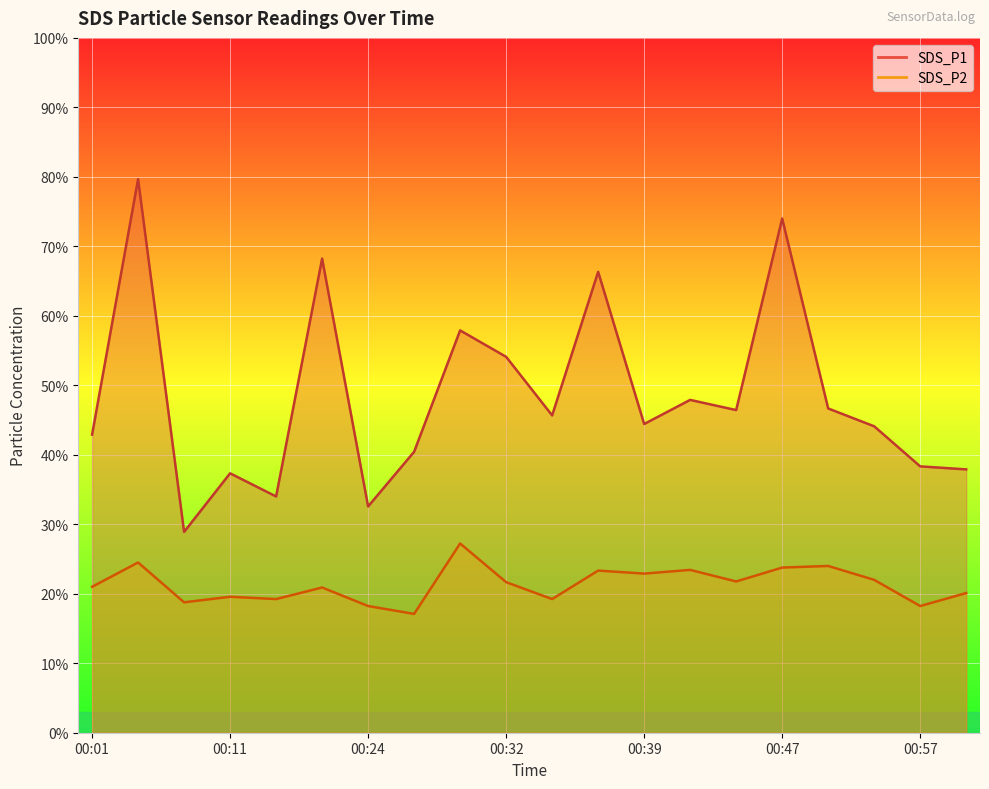

True or false: SDS_P2 and SDS_P1 intersect in this chart.

False